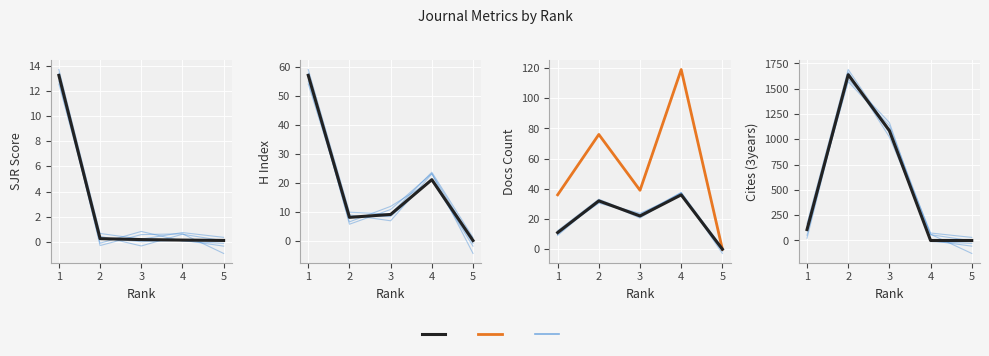

True or false: Total Docs. (2020) and Total Cites (3years) intersect in this chart.

True